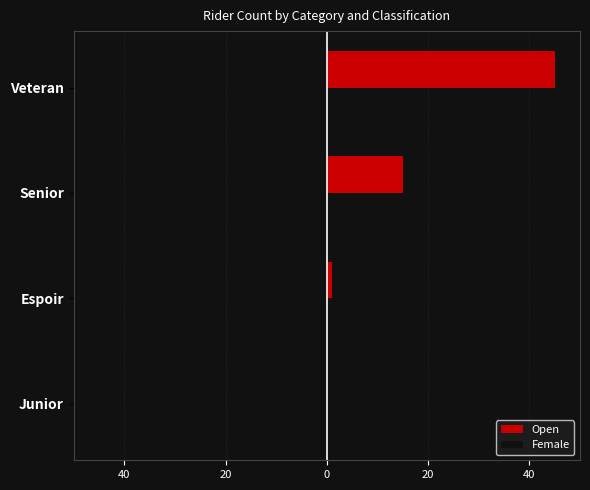

What are all the series names shown in the legend?

Open, Female